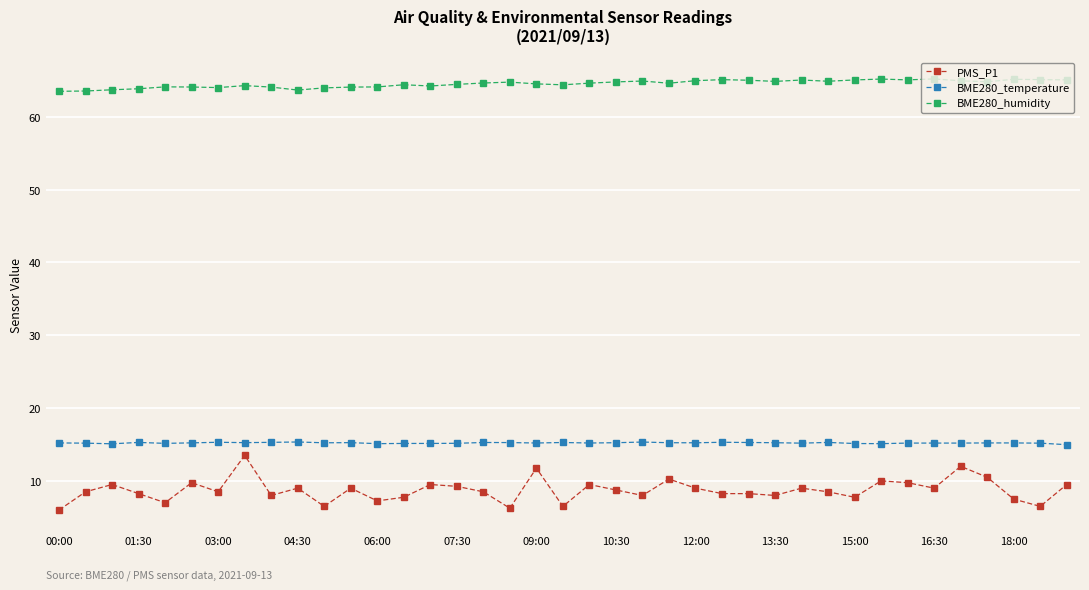

Does the chart display data point markers on the line(s)?

Yes